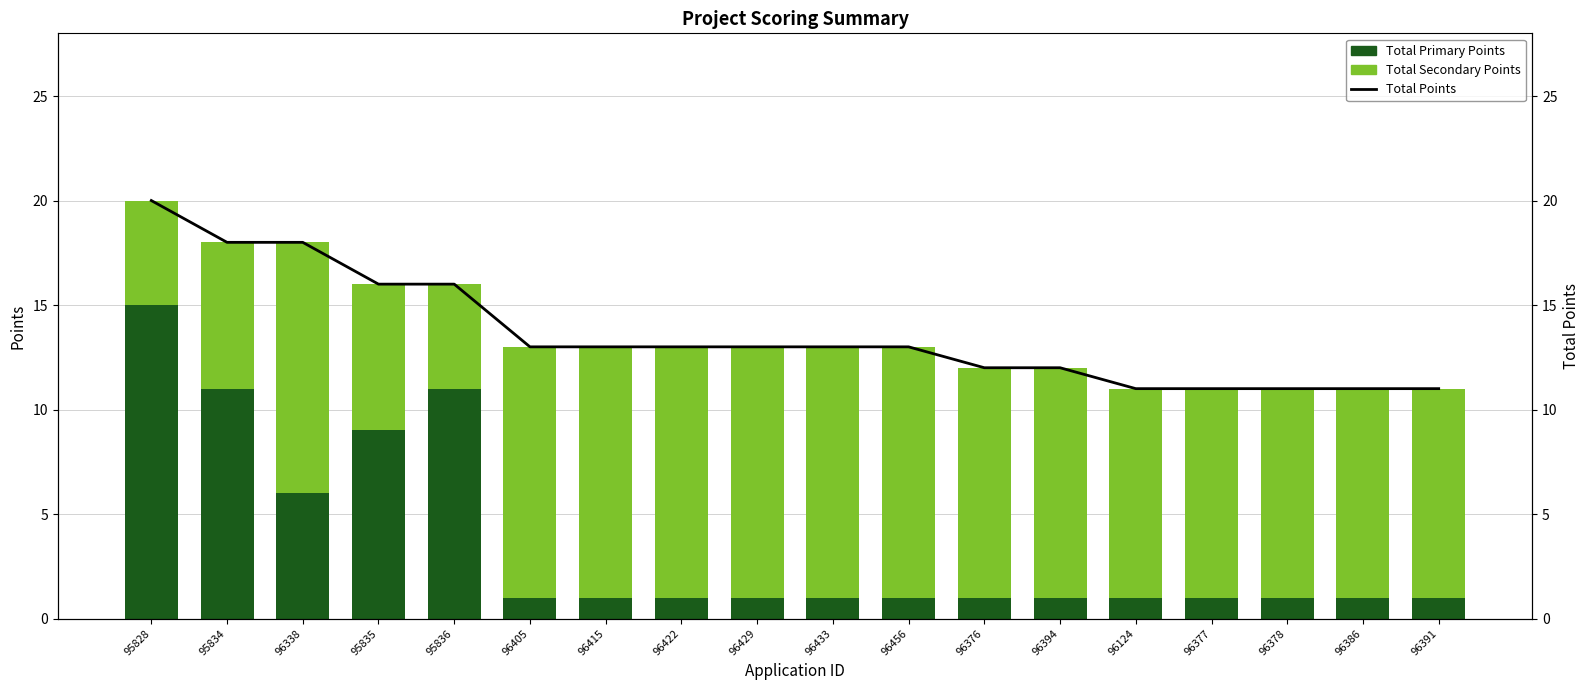

How many Total Secondary Points values are between 10 and 12?

14